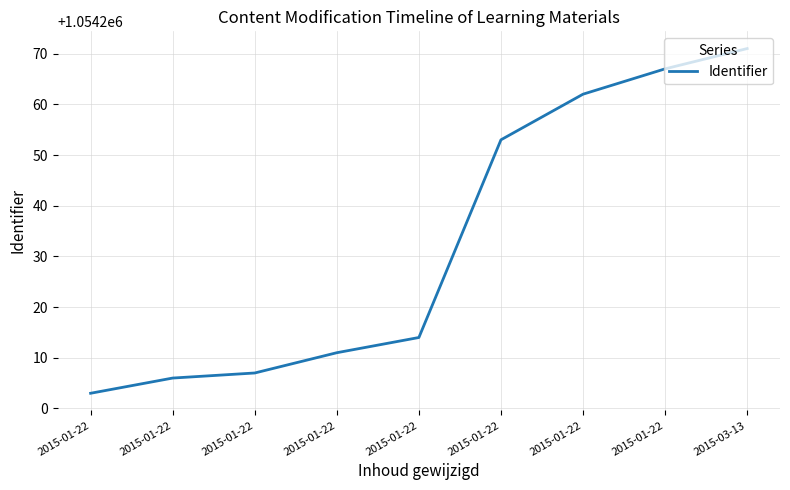

What is the smallest value displayed?

1054203